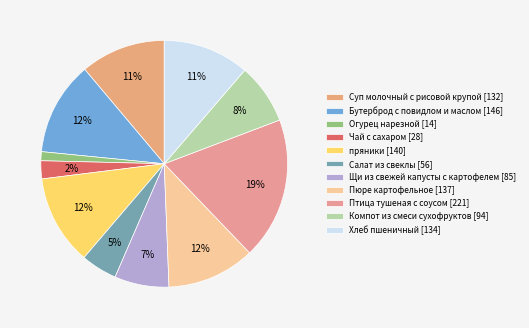

Which slice is the largest?

Птица тушеная с соусом